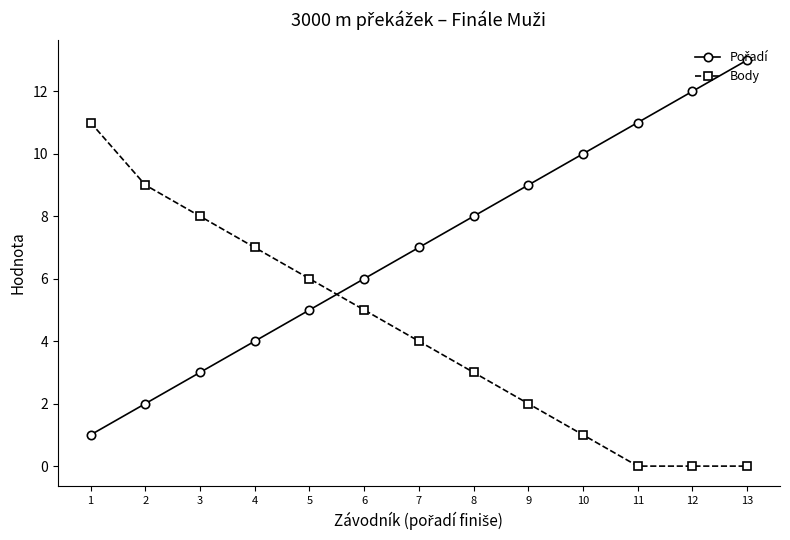

What is the difference between the maximum and minimum values in the Body series?

11